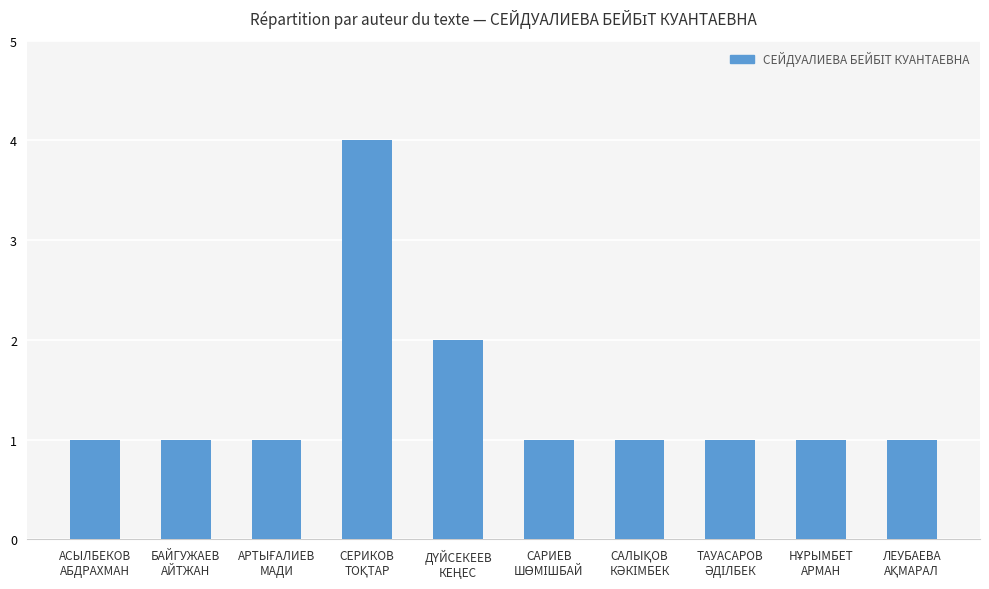

How many bars are there in total?

10